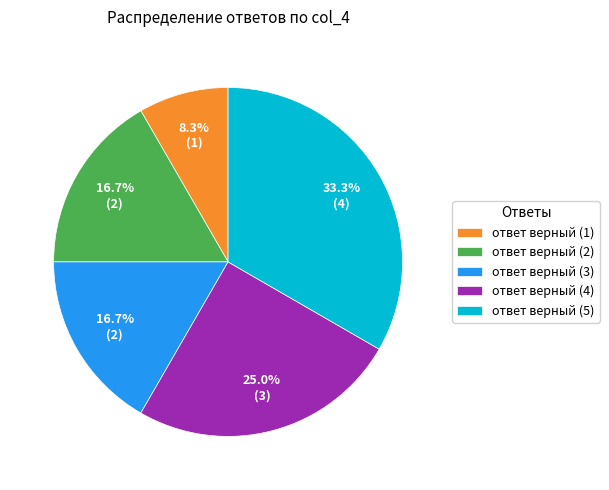

Is ответ верный (3) the majority of the pie?

No